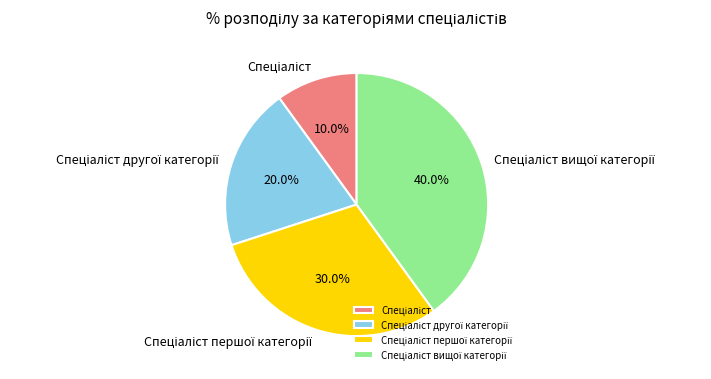

Is there any slice that represents more than half of the pie?

No